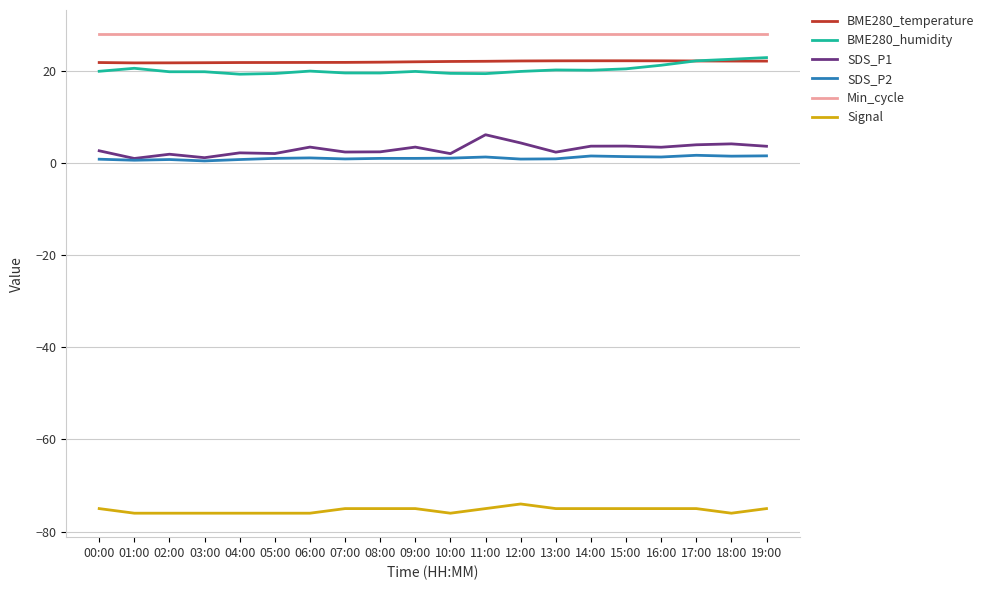

What position from the right is 14:00?

6